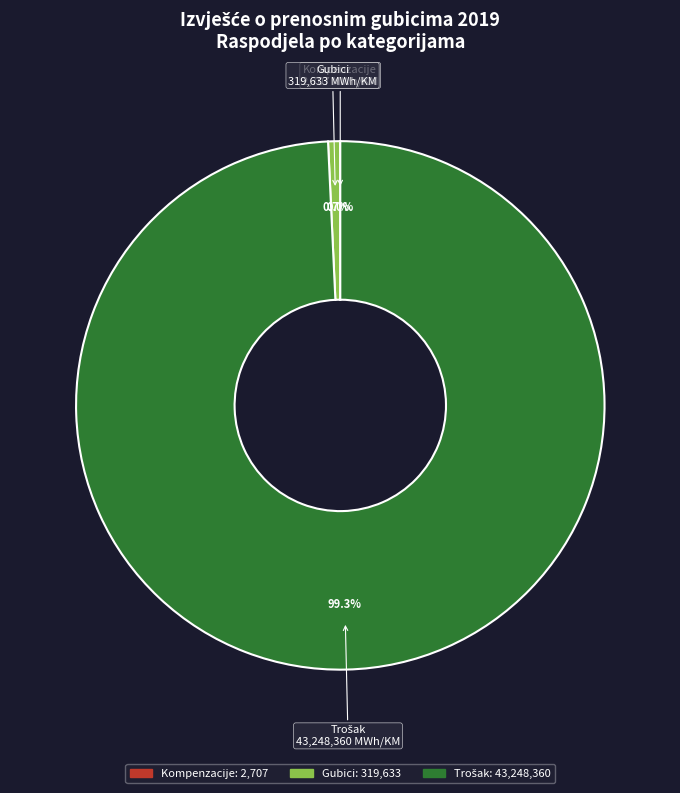

What percentage is NOT represented by Gubici?

99.3%